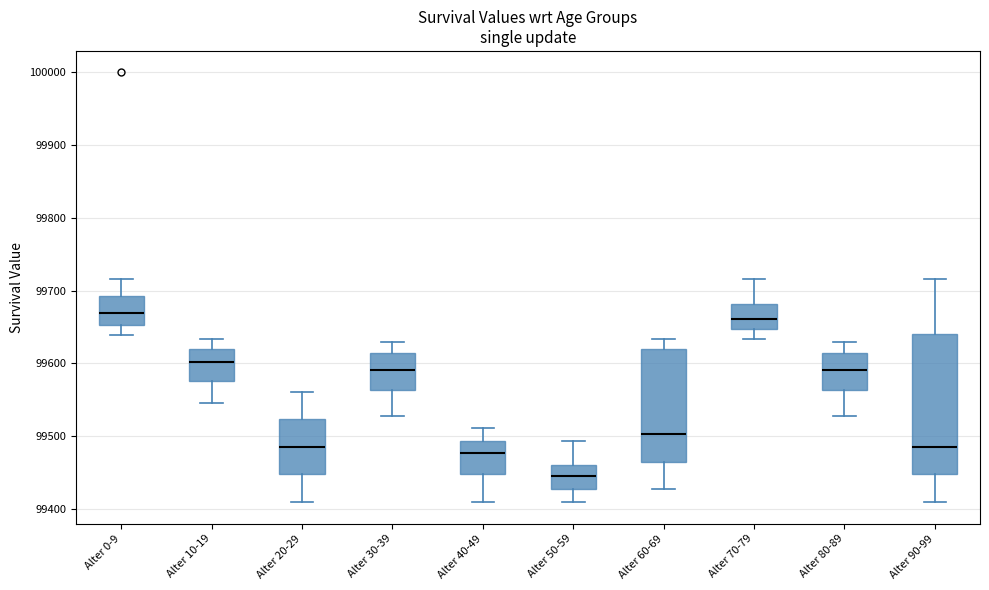

Reading left to right, transcribe this box plot: for each box, give where its median line is, the range the box spans, and where its two whiskers end, as read against the y-axis. The values are not printed on the chart, so give them approximately, as read against the axis.

Alter 0-9: median 99670, box 99650 to 99690, whiskers 99640 to 99720
Alter 10-19: median 99600, box 99580 to 99620, whiskers 99550 to 99630
Alter 20-29: median 99490, box 99450 to 99520, whiskers 99410 to 99560
Alter 30-39: median 99590, box 99560 to 99610, whiskers 99530 to 99630
Alter 40-49: median 99480, box 99450 to 99490, whiskers 99410 to 99510
Alter 50-59: median 99440, box 99430 to 99460, whiskers 99410 to 99490
Alter 60-69: median 99500, box 99460 to 99620, whiskers 99430 to 99630
Alter 70-79: median 99660, box 99650 to 99680, whiskers 99630 to 99720
Alter 80-89: median 99590, box 99560 to 99610, whiskers 99530 to 99630
Alter 90-99: median 99490, box 99450 to 99640, whiskers 99410 to 99720